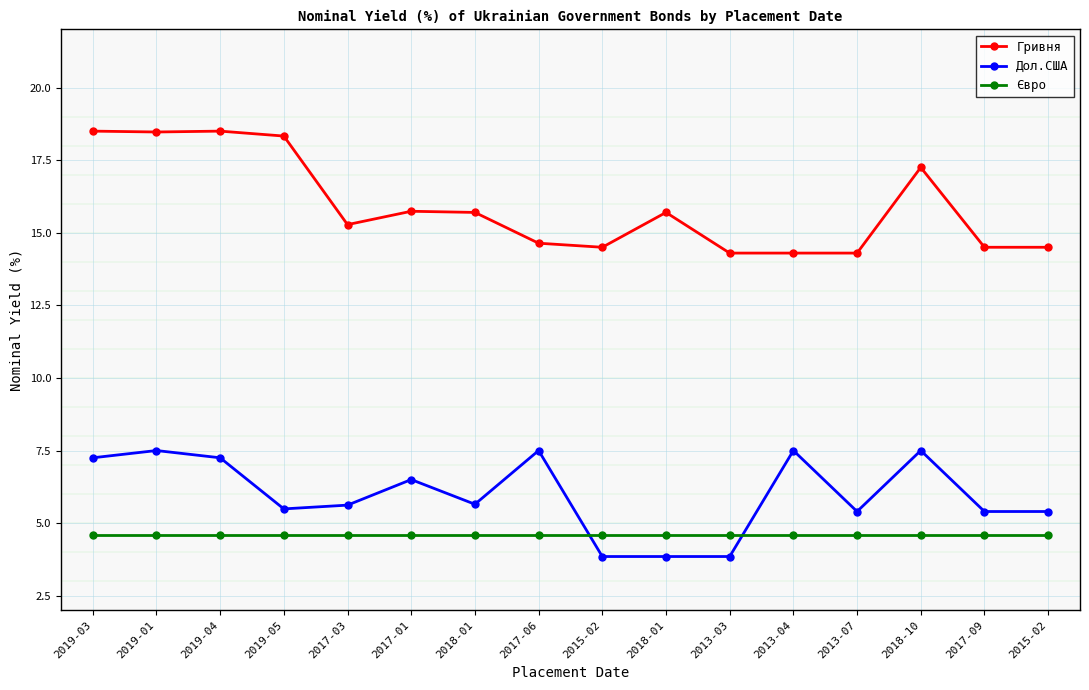

Which series ends up on top after the final intersection of Євро and Дол.США?

Дол.США